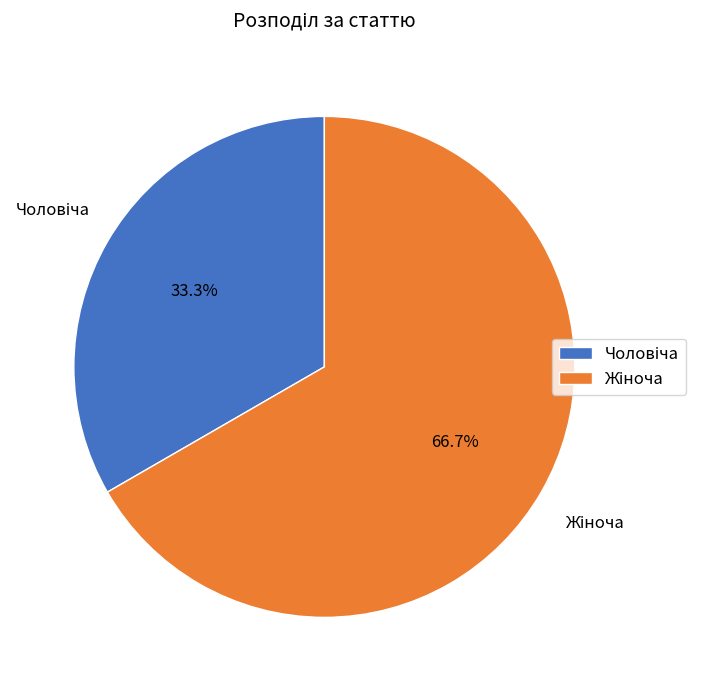

Does any single category account for the majority?

Yes